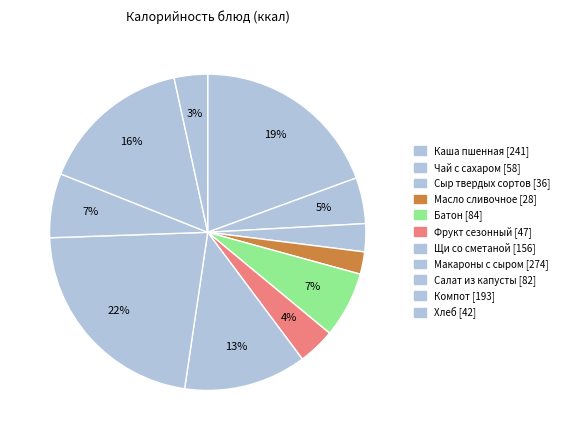

To the nearest percent, what is the difference between the largest and smallest slice percentages?

20%